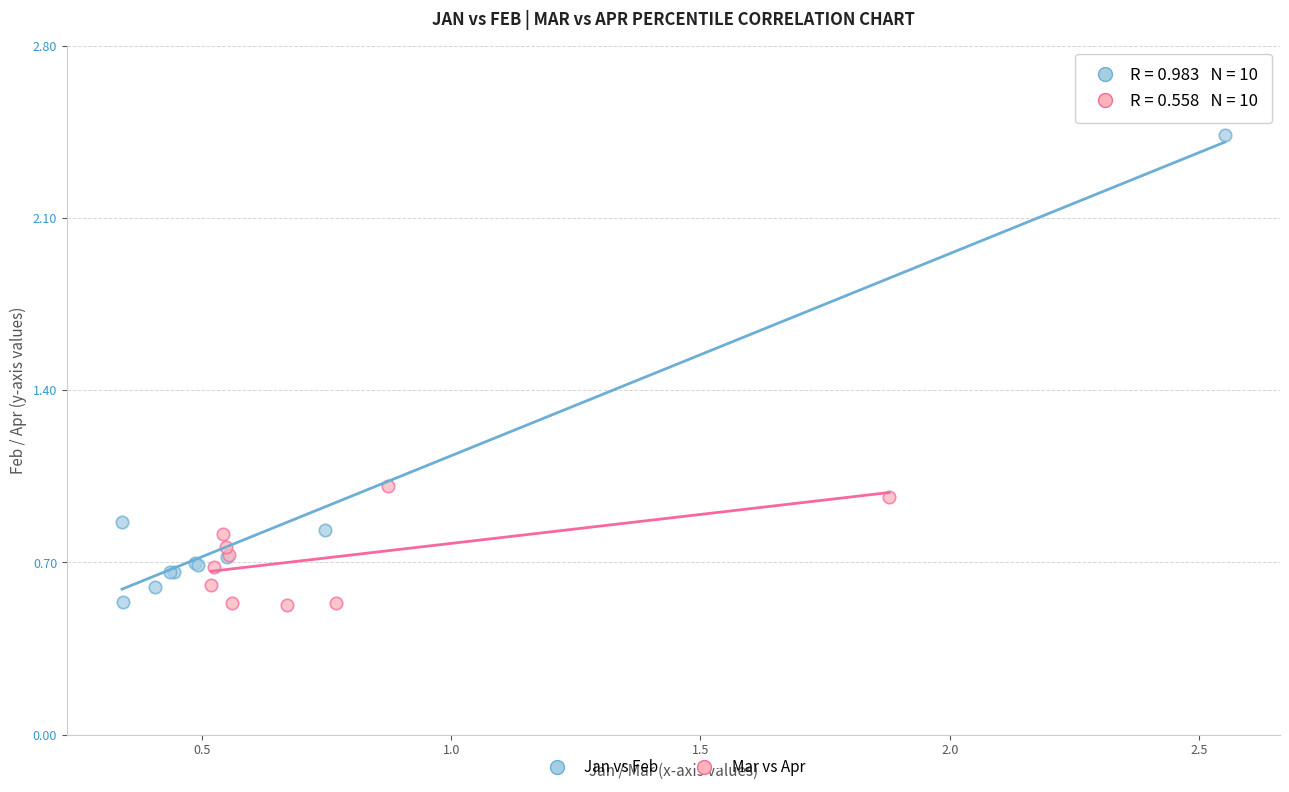

Which series contains the highest Y value?

Jan vs Feb